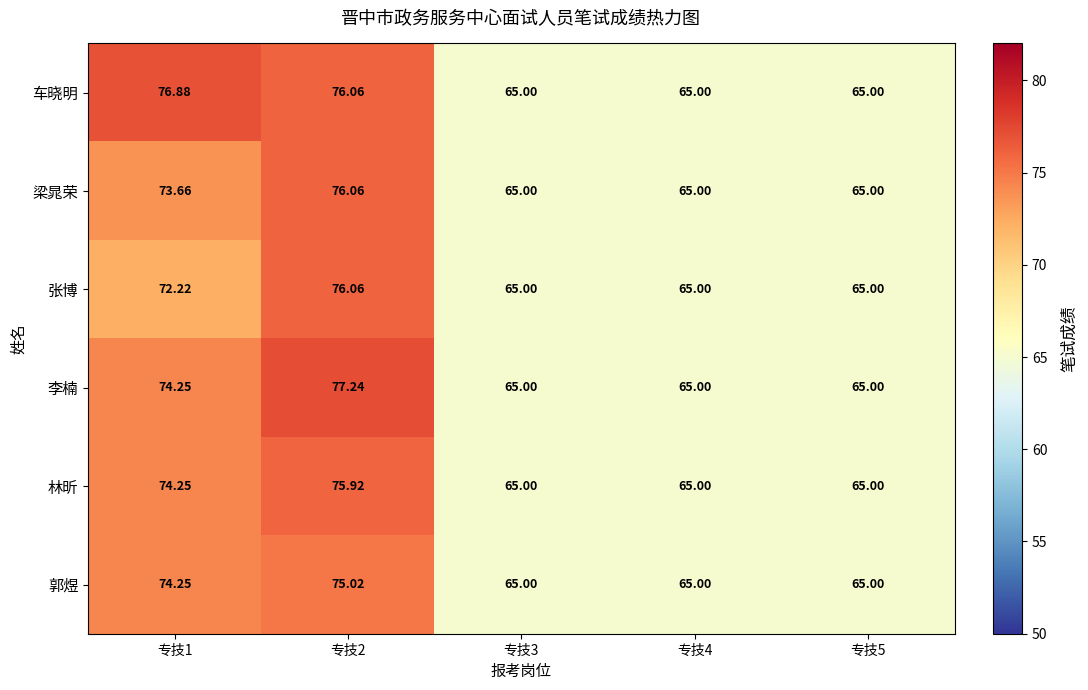

Which series has the largest total across all categories?

车晓明